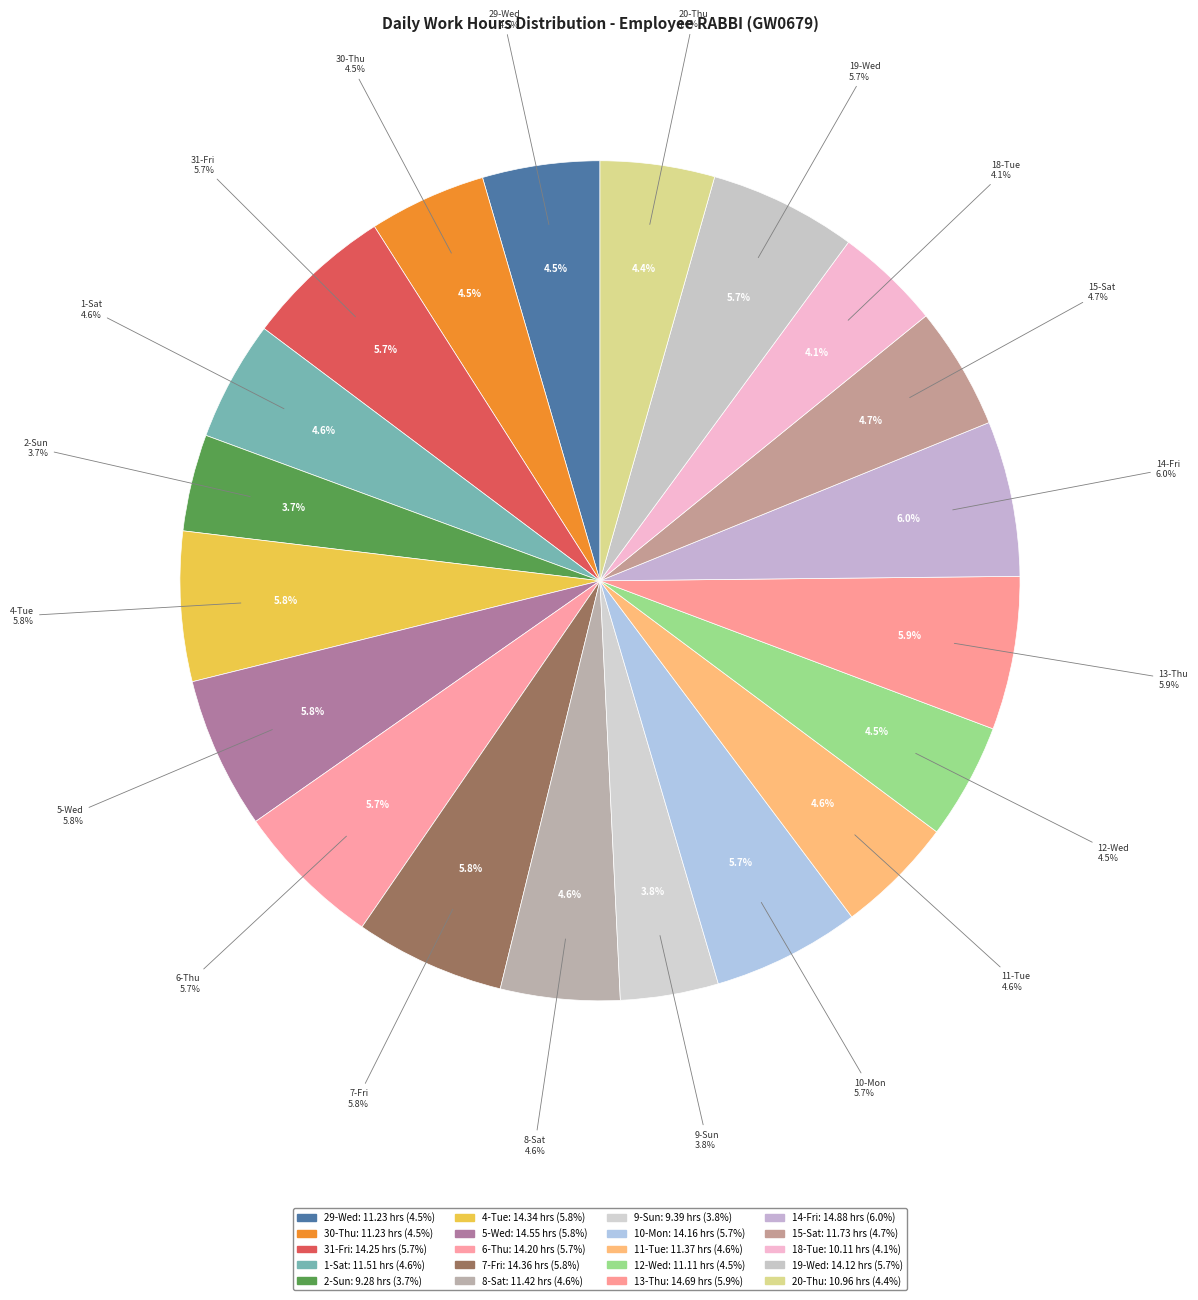

Does any single category account for the majority?

No